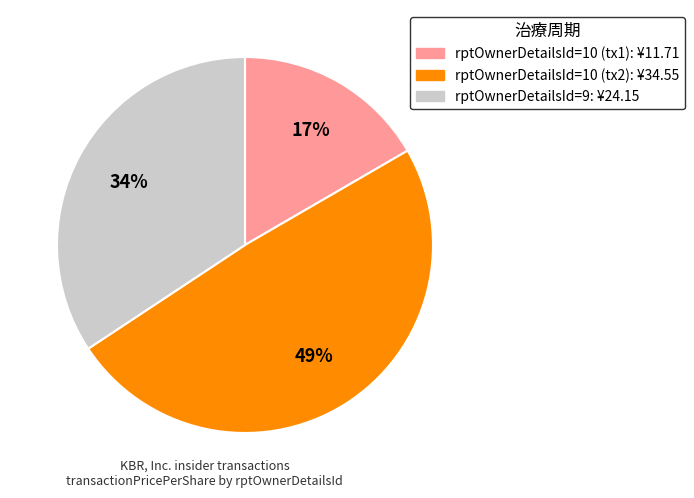

Is there a majority slice in this chart?

No